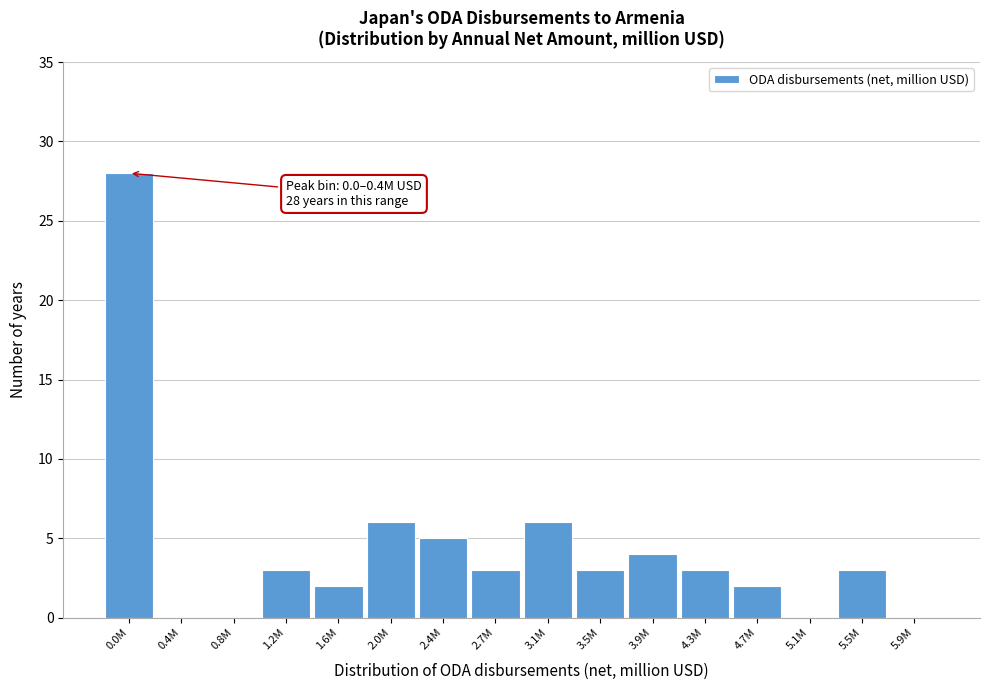

Reading left to right, transcribe all the data shown in this chart.

0.0M=28	0.4M=0	0.8M=0	1.2M=3	1.6M=2	2.0M=6	2.4M=5	2.7M=3	3.1M=6	3.5M=3	3.9M=4	4.3M=3	4.7M=2	5.1M=0	5.5M=3	5.9M=0